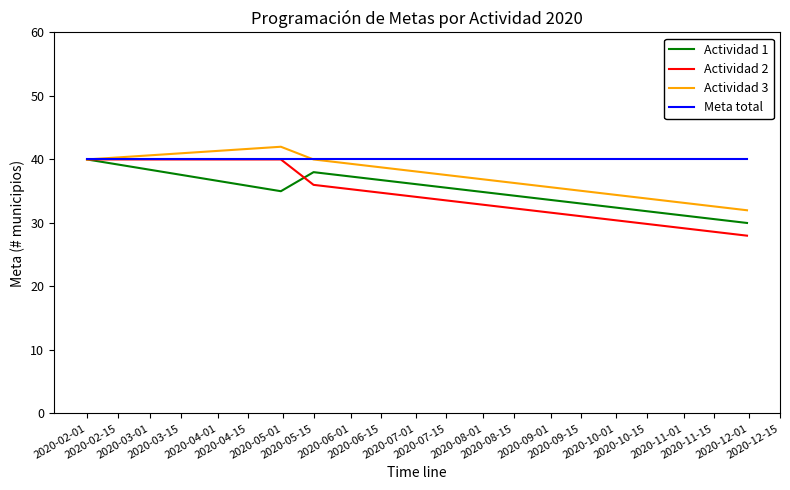

Which series has the largest total across all categories?

Meta total